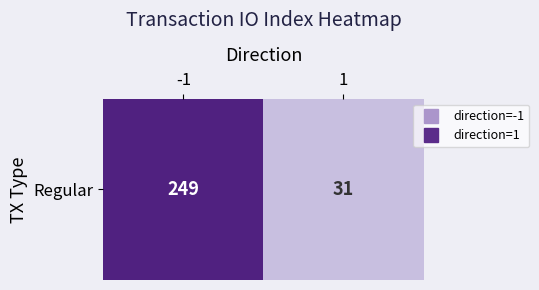

What is the average value?

140